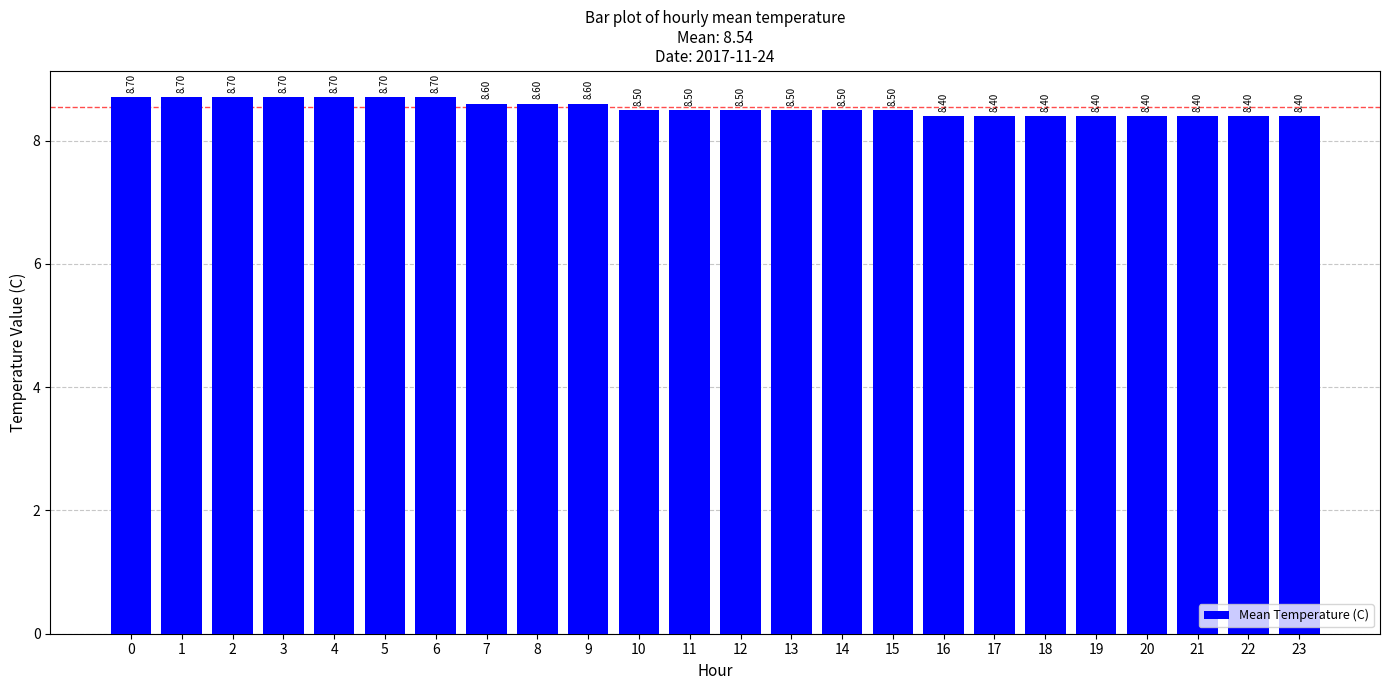

What is the difference between the maximum and minimum values?

0.3